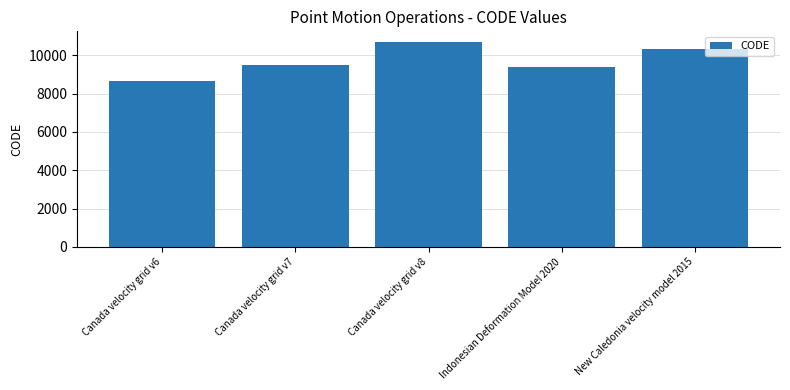

What is the sum of the values at Indonesian Deformation Model 2020 and Canada velocity grid v8?

20082